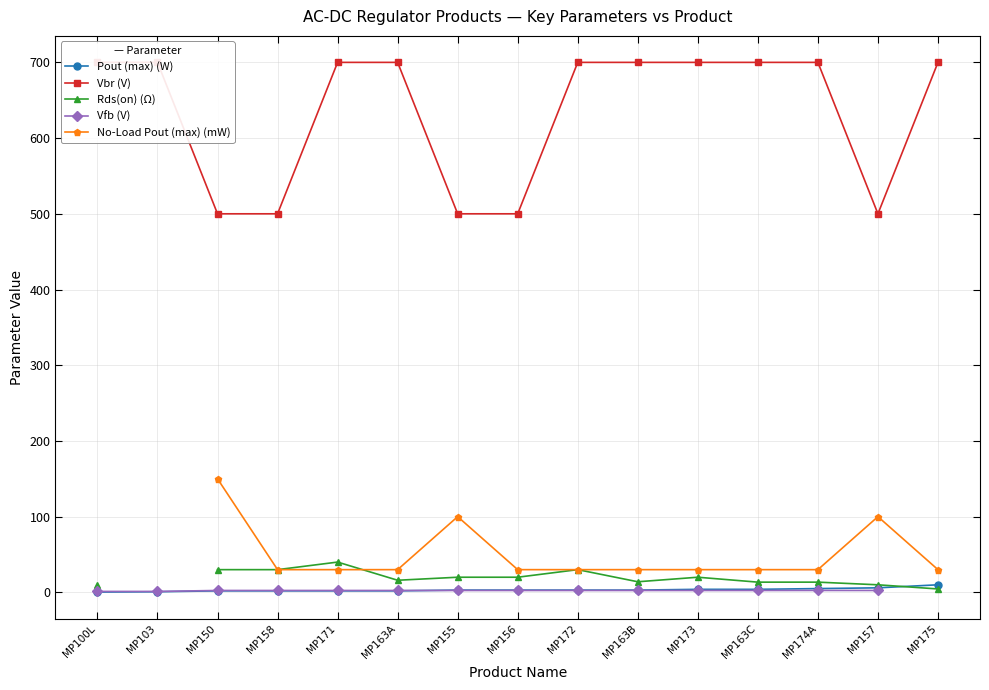

At which label does Vfb (V) first exceed 2?

MP150